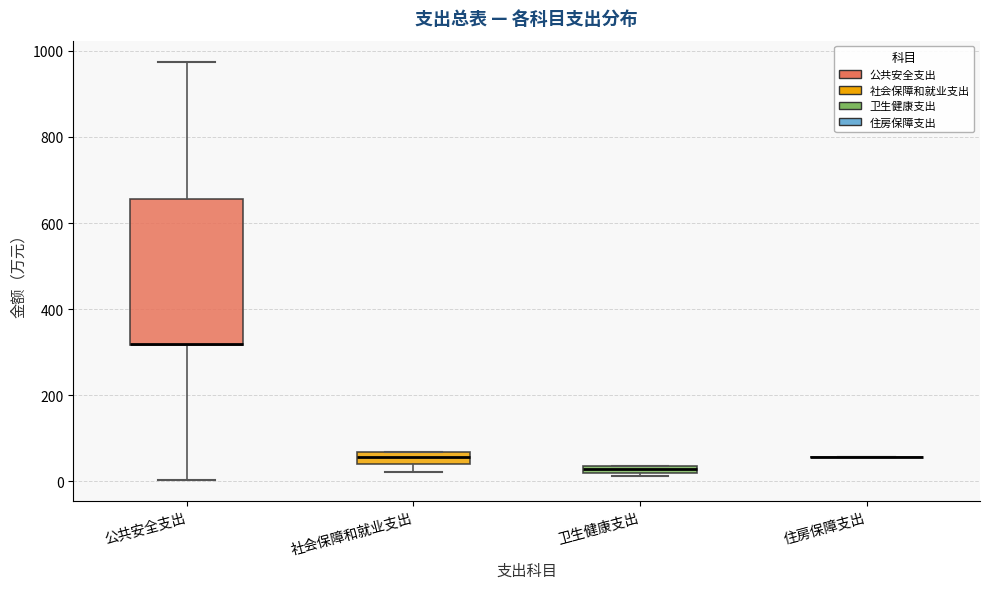

Where is the upper edge of the box for 社会保障和就业支出 on the y-axis? The values are not printed on the chart, so give them approximately, as read against the axis.

60